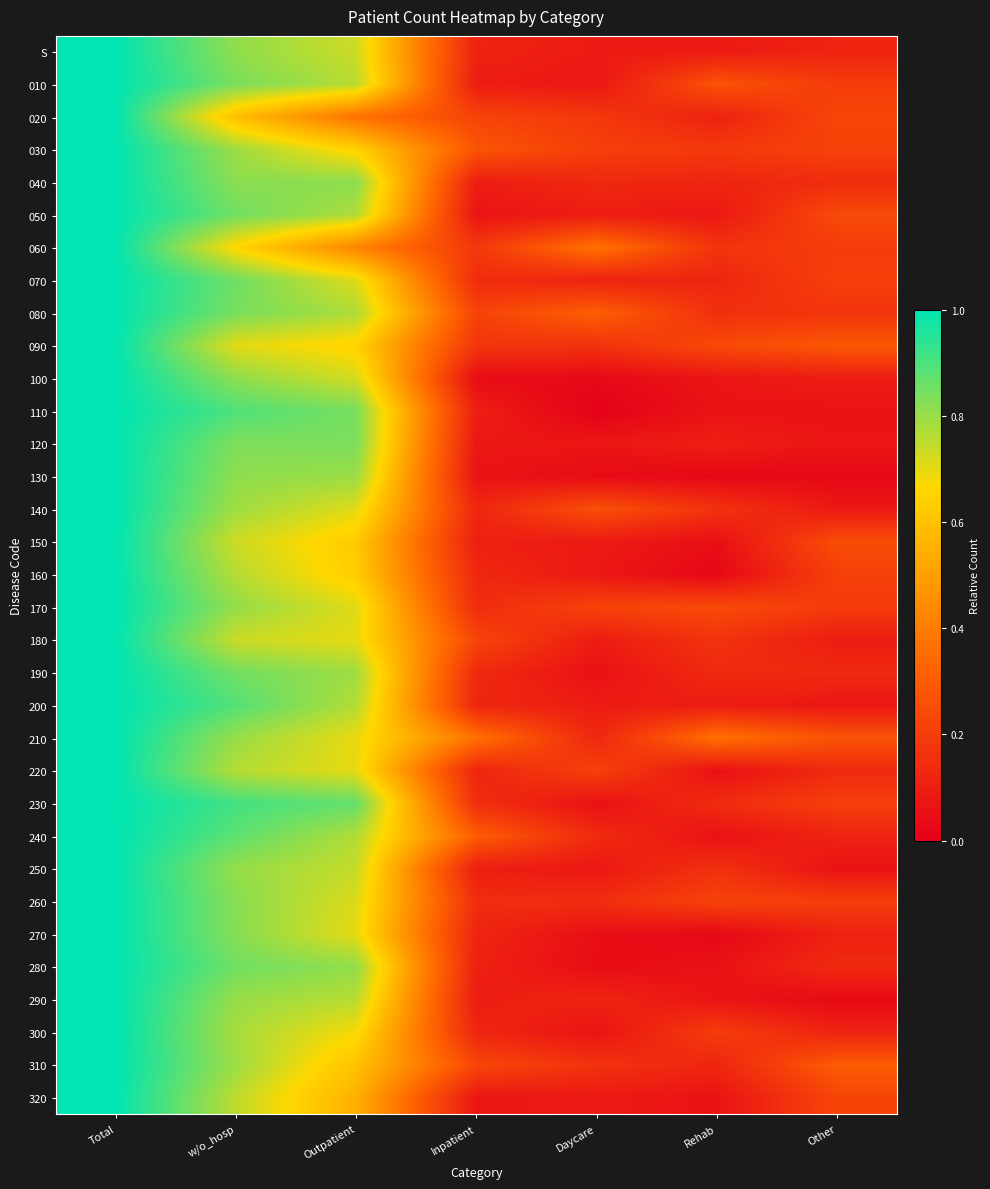

Reading left to right, transcribe all the data shown in this chart.

S: Total=1.0	w/o_hosp=0.8	Outpatient=0.7	Inpatient=0.1	Daycare=0.1	Rehab=0.1	Other=0.1
010: Total=1.0	w/o_hosp=0.8	Outpatient=0.8	Inpatient=0.1	Daycare=0.1	Rehab=0.3	Other=0.2
020: Total=1.0	w/o_hosp=0.6	Outpatient=0.4	Inpatient=0.2	Daycare=0.2	Rehab=0.1	Other=0.2
030: Total=1.0	w/o_hosp=0.8	Outpatient=0.6	Inpatient=0.3	Daycare=0.2	Rehab=0.2	Other=0.2
040: Total=1.0	w/o_hosp=0.8	Outpatient=0.8	Inpatient=0.1	Daycare=0.1	Rehab=0.1	Other=0.1
050: Total=1.0	w/o_hosp=0.9	Outpatient=0.8	Inpatient=0.1	Daycare=0.1	Rehab=0.1	Other=0.2
060: Total=1.0	w/o_hosp=0.7	Outpatient=0.4	Inpatient=0.2	Daycare=0.4	Rehab=0.2	Other=0.2
070: Total=1.0	w/o_hosp=0.9	Outpatient=0.7	Inpatient=0.1	Daycare=0.1	Rehab=0.1	Other=0.2
080: Total=1.0	w/o_hosp=0.8	Outpatient=0.8	Inpatient=0.2	Daycare=0.3	Rehab=0.2	Other=0.2
090: Total=1.0	w/o_hosp=0.7	Outpatient=0.6	Inpatient=0.2	Daycare=0.2	Rehab=0.2	Other=0.3
100: Total=1.0	w/o_hosp=0.8	Outpatient=0.7	Inpatient=0.0	Daycare=0.0	Rehab=0.1	Other=0.1
110: Total=1.0	w/o_hosp=0.9	Outpatient=0.8	Inpatient=0.1	Daycare=0.0	Rehab=0.1	Other=0.1
120: Total=1.0	w/o_hosp=0.8	Outpatient=0.8	Inpatient=0.1	Daycare=0.1	Rehab=0.1	Other=0.1
130: Total=1.0	w/o_hosp=0.8	Outpatient=0.8	Inpatient=0.1	Daycare=0.0	Rehab=0.0	Other=0.0
140: Total=1.0	w/o_hosp=0.8	Outpatient=0.7	Inpatient=0.1	Daycare=0.3	Rehab=0.2	Other=0.1
150: Total=1.0	w/o_hosp=0.7	Outpatient=0.6	Inpatient=0.1	Daycare=0.1	Rehab=0.1	Other=0.3
160: Total=1.0	w/o_hosp=0.8	Outpatient=0.6	Inpatient=0.1	Daycare=0.1	Rehab=0.0	Other=0.2
170: Total=1.0	w/o_hosp=0.8	Outpatient=0.7	Inpatient=0.1	Daycare=0.2	Rehab=0.2	Other=0.2
180: Total=1.0	w/o_hosp=0.7	Outpatient=0.7	Inpatient=0.2	Daycare=0.1	Rehab=0.2	Other=0.1
190: Total=1.0	w/o_hosp=0.8	Outpatient=0.8	Inpatient=0.1	Daycare=0.1	Rehab=0.1	Other=0.1
200: Total=1.0	w/o_hosp=0.9	Outpatient=0.8	Inpatient=0.1	Daycare=0.1	Rehab=0.1	Other=0.1
210: Total=1.0	w/o_hosp=0.8	Outpatient=0.7	Inpatient=0.4	Daycare=0.1	Rehab=0.4	Other=0.3
220: Total=1.0	w/o_hosp=0.8	Outpatient=0.7	Inpatient=0.1	Daycare=0.2	Rehab=0.1	Other=0.1
230: Total=1.0	w/o_hosp=0.9	Outpatient=0.9	Inpatient=0.2	Daycare=0.1	Rehab=0.1	Other=0.2
240: Total=1.0	w/o_hosp=0.9	Outpatient=0.8	Inpatient=0.3	Daycare=0.1	Rehab=0.1	Other=0.1
250: Total=1.0	w/o_hosp=0.8	Outpatient=0.7	Inpatient=0.1	Daycare=0.1	Rehab=0.2	Other=0.1
260: Total=1.0	w/o_hosp=0.8	Outpatient=0.7	Inpatient=0.2	Daycare=0.2	Rehab=0.2	Other=0.2
270: Total=1.0	w/o_hosp=0.8	Outpatient=0.7	Inpatient=0.1	Daycare=0.1	Rehab=0.0	Other=0.1
280: Total=1.0	w/o_hosp=0.9	Outpatient=0.8	Inpatient=0.1	Daycare=0.0	Rehab=0.1	Other=0.1
290: Total=1.0	w/o_hosp=0.8	Outpatient=0.8	Inpatient=0.1	Daycare=0.1	Rehab=0.1	Other=0.0
300: Total=1.0	w/o_hosp=0.8	Outpatient=0.7	Inpatient=0.1	Daycare=0.1	Rehab=0.2	Other=0.1
310: Total=1.0	w/o_hosp=0.8	Outpatient=0.6	Inpatient=0.2	Daycare=0.2	Rehab=0.1	Other=0.3
320: Total=1.0	w/o_hosp=0.8	Outpatient=0.5	Inpatient=0.1	Daycare=0.1	Rehab=0.1	Other=0.2